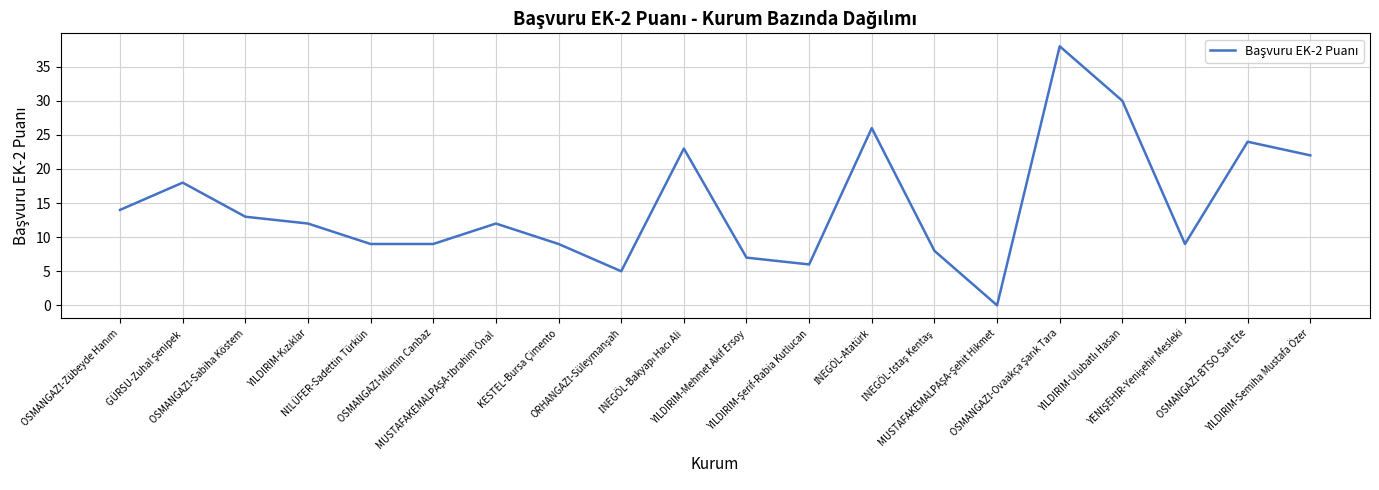

Reading right to left, what are all the values shown in this chart?

22	24	9	30	38	0	8	26	6	7	23	5	9	12	9	9	12	13	18	14